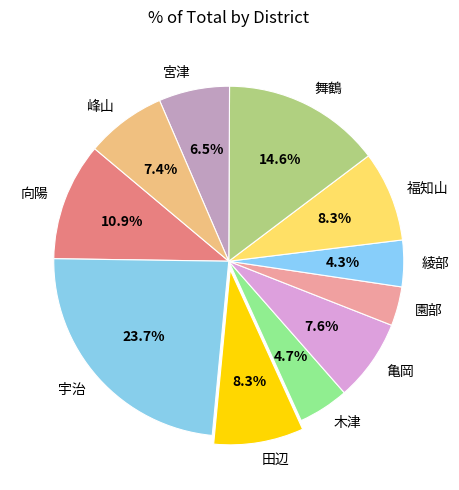

Count the number of slices in the pie.

11